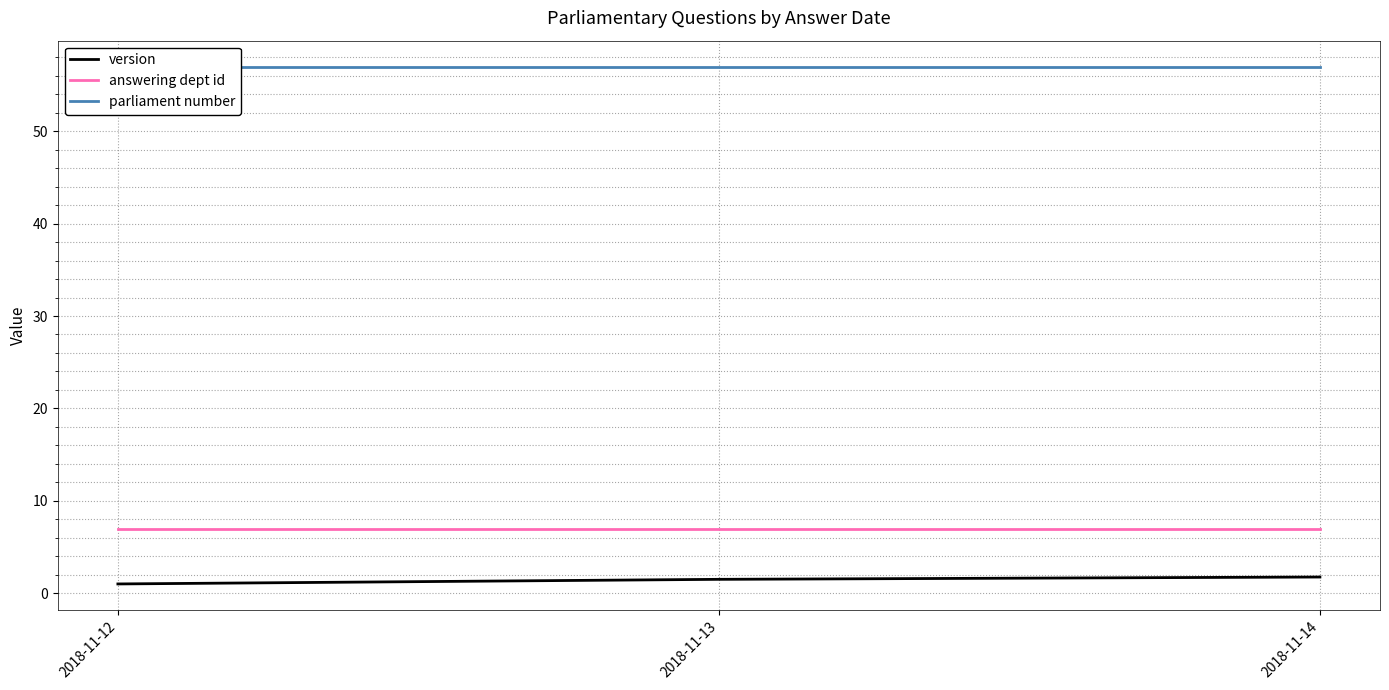

Which category has the lowest value across all series?

2018-11-12